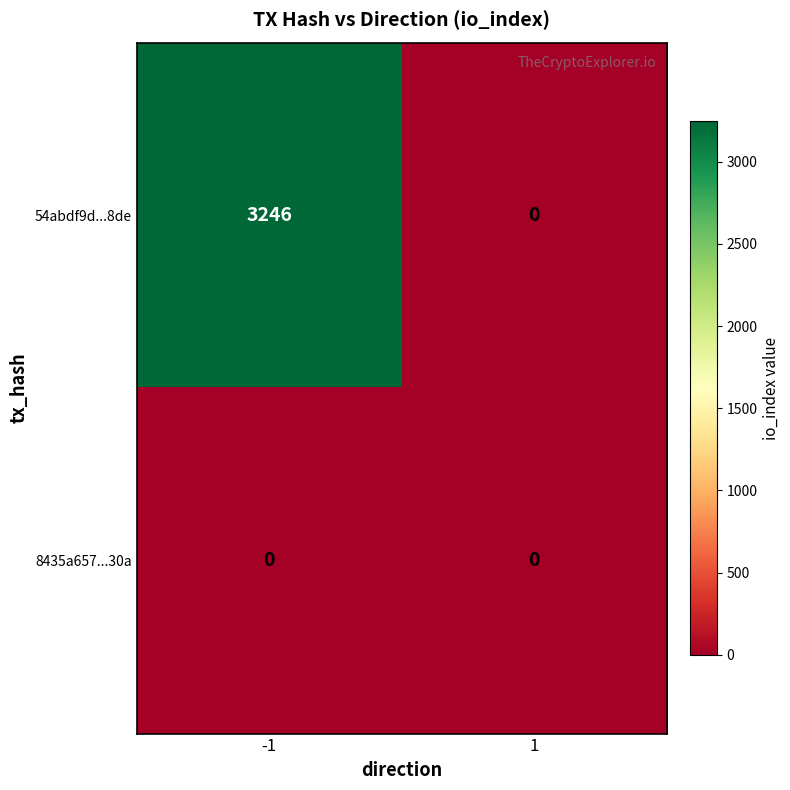

What is the maximum value shown in the chart?

3246